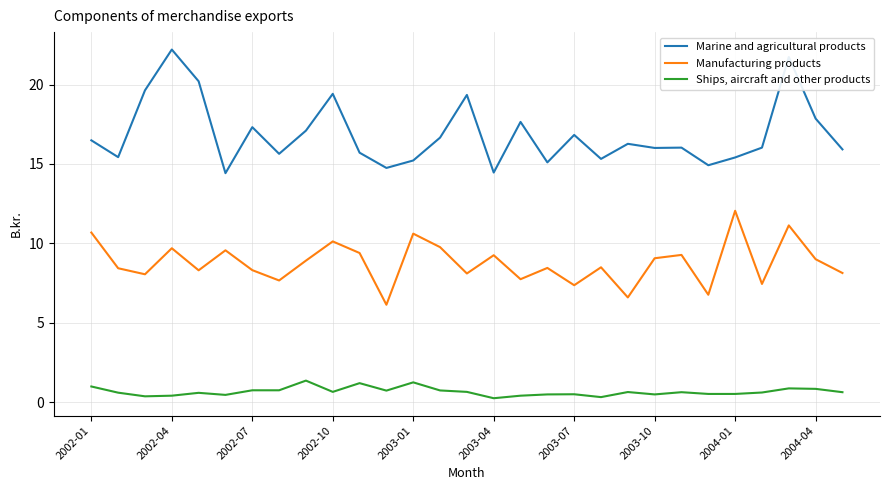

What is the highest value of the Ships, aircraft and other products series?

1.4